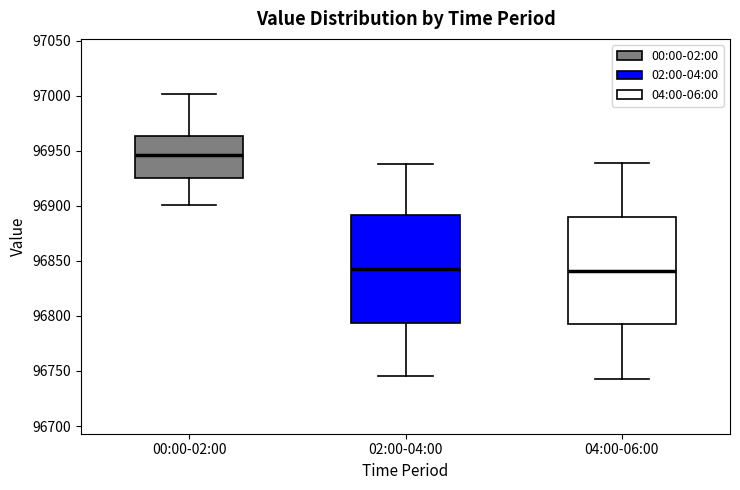

Reading left to right, transcribe this box plot: for each box, give where its median line is, the range the box spans, and where its two whiskers end, as read against the y-axis. The values are not printed on the chart, so give them approximately, as read against the axis.

00:00-02:00: median 96945, box 96925 to 96965, whiskers 96900 to 97000
02:00-04:00: median 96845, box 96795 to 96890, whiskers 96745 to 96940
04:00-06:00: median 96840, box 96790 to 96890, whiskers 96745 to 96940